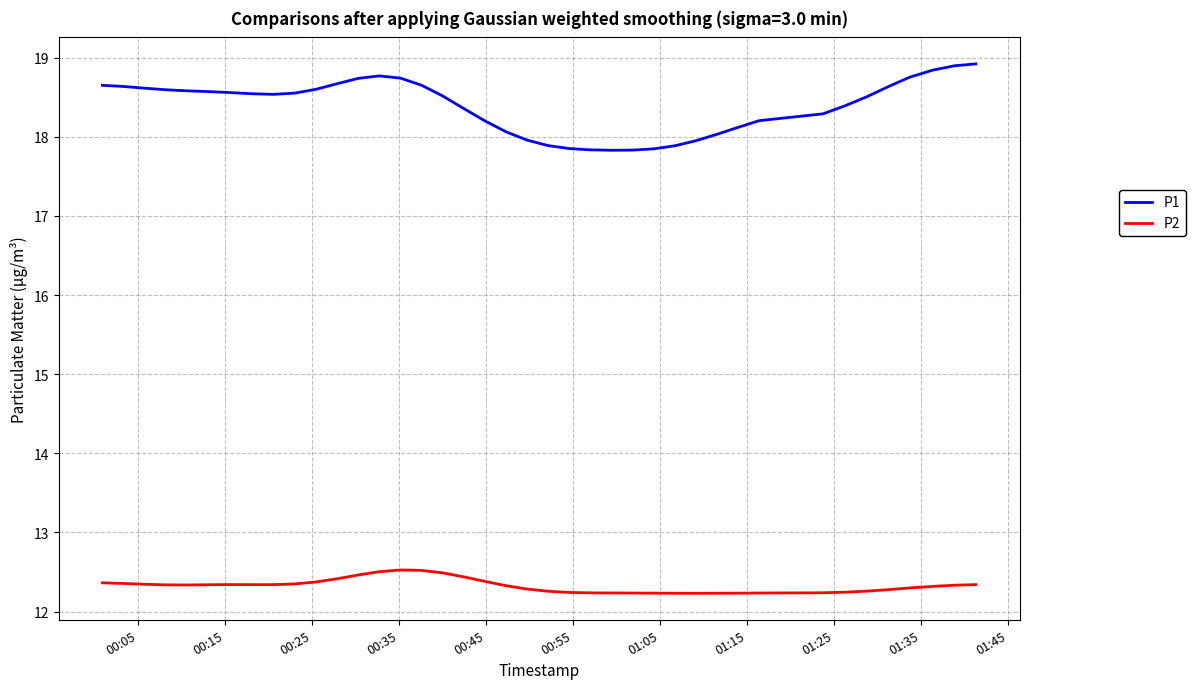

What is the minimum value shown in the chart?

12.2